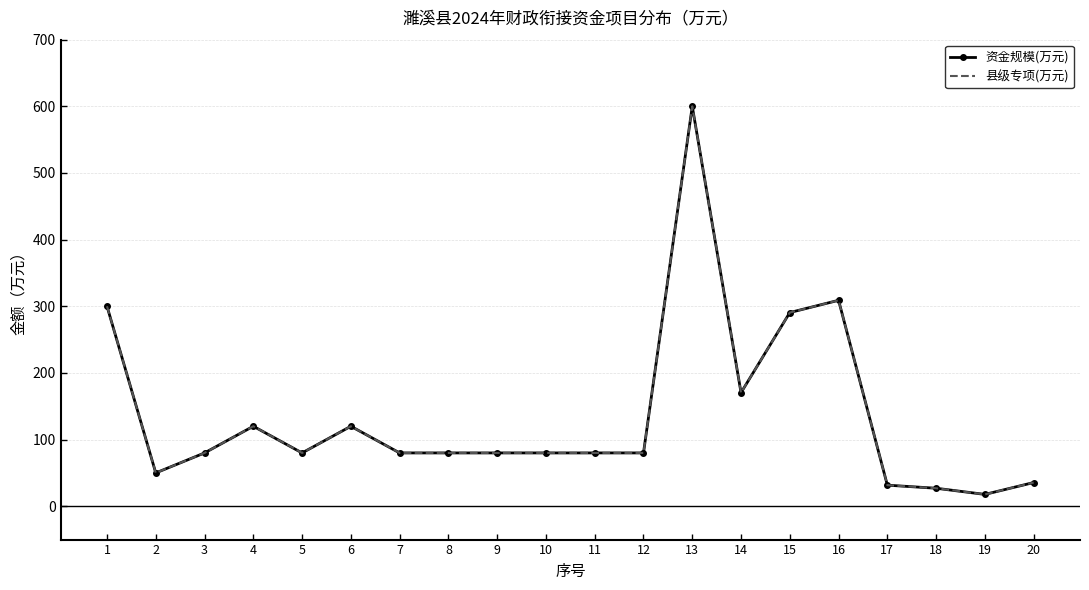

What are all the series names shown in the legend?

资金规模(万元), 县级专项(万元)